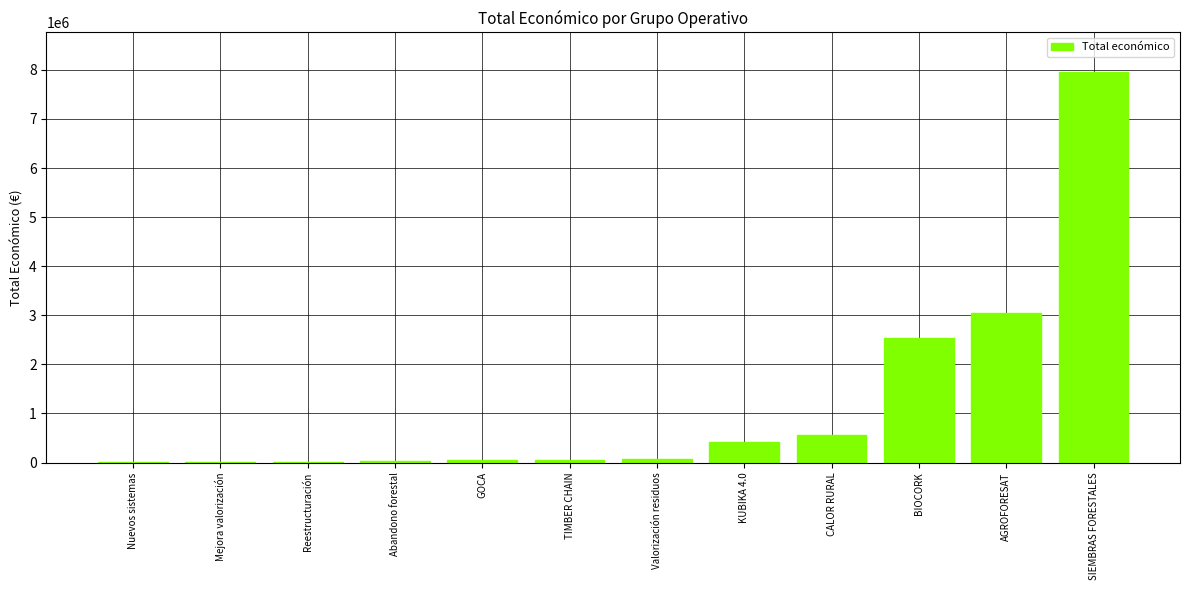

Where is the data nearest to the value 3985806?

AGROFORESAT